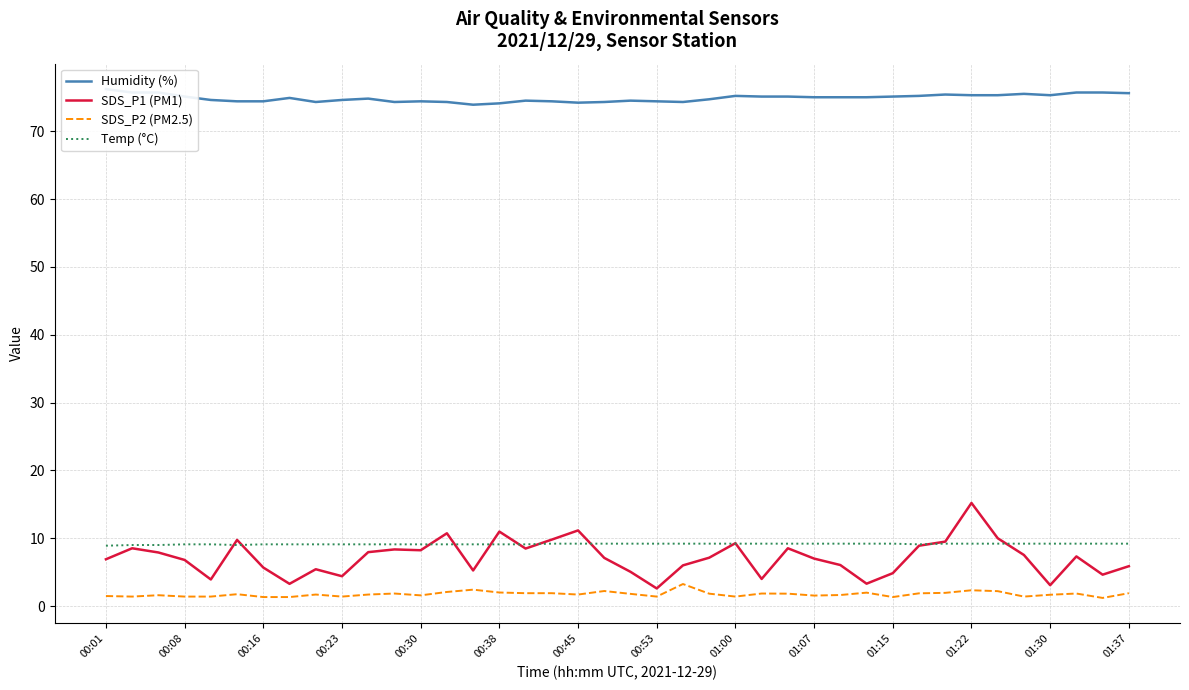

What is the average value of the Humidity (%) series?

74.9